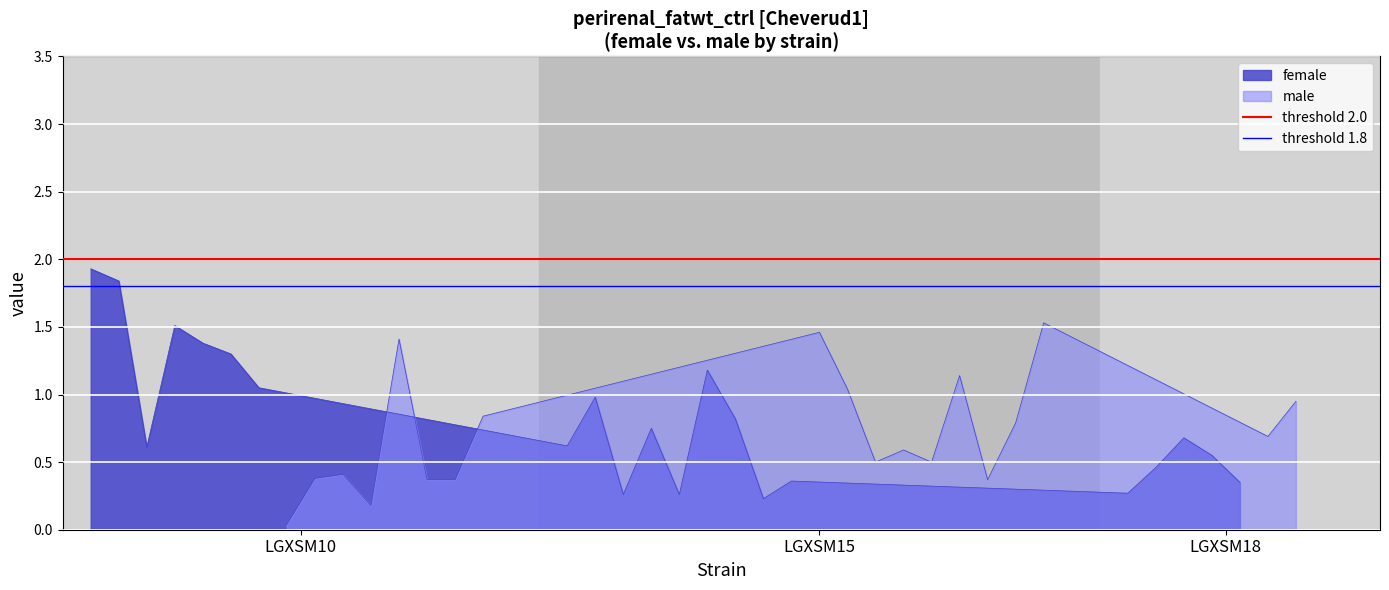

True or false: threshold 1.8 has a value of 1.8 at LGXSM15.

True